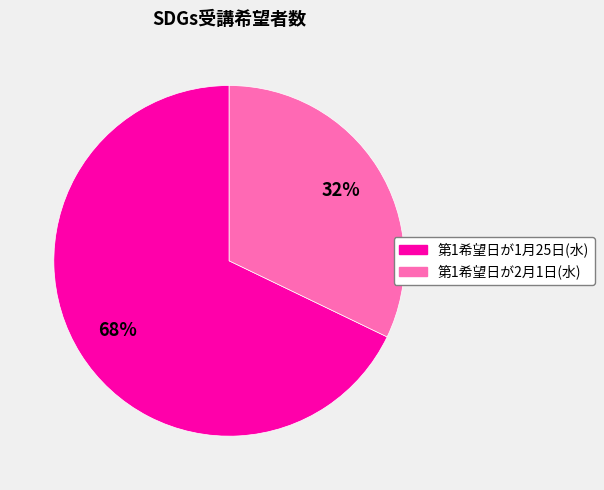

To the nearest percent, what is the average slice percentage?

50%